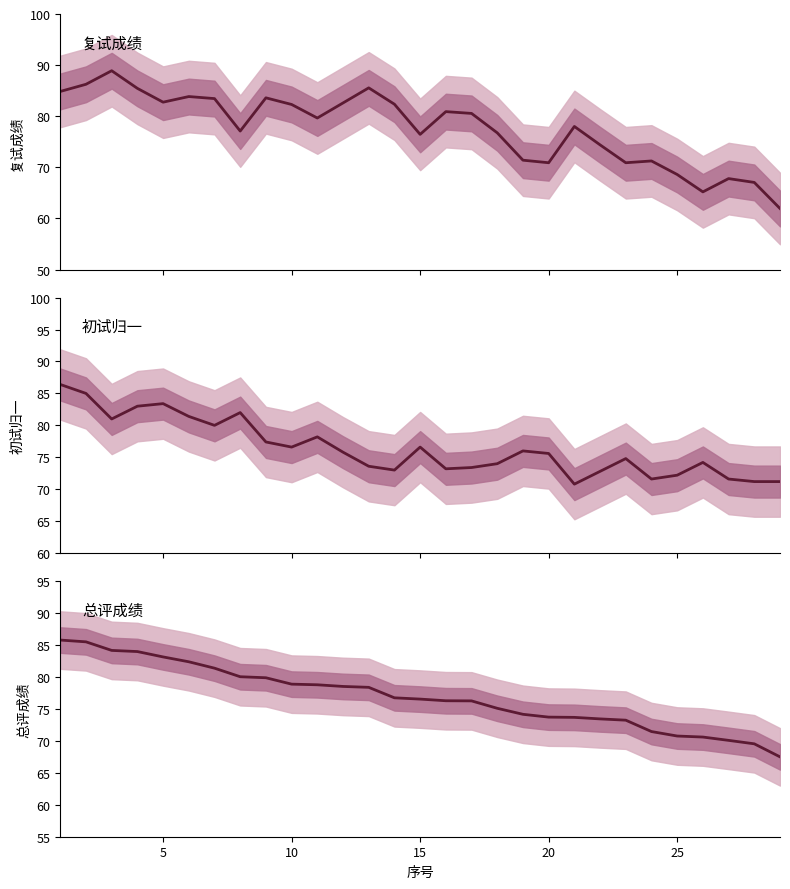

Count the number of categories in the chart.

29